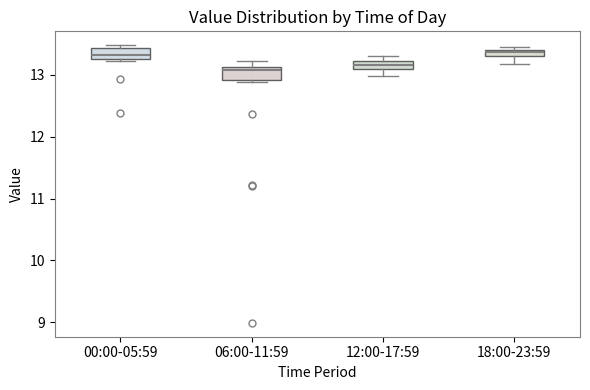

Where is the lower edge of the box for 06:00-11:59 on the y-axis? The values are not printed on the chart, so give them approximately, as read against the axis.

12.9